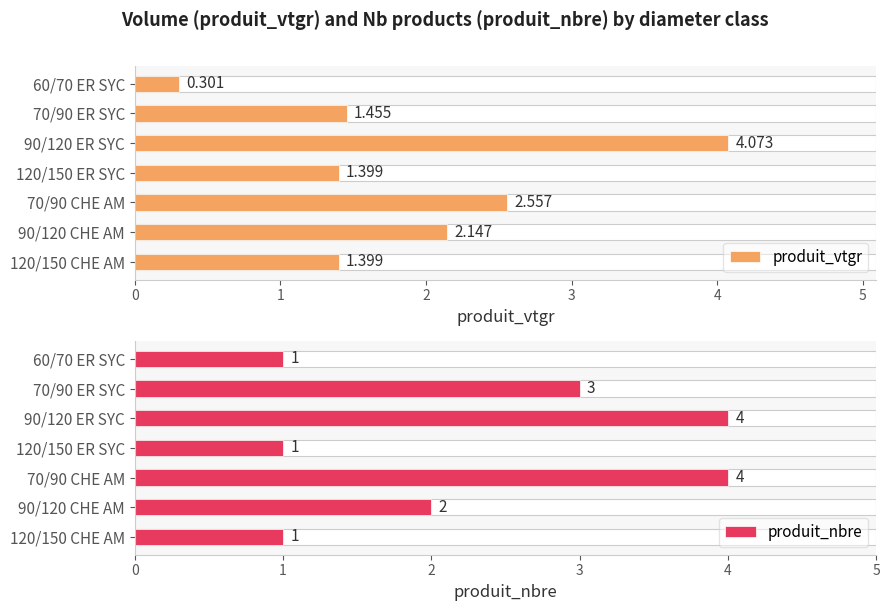

Between 70/90 CHE AM and 90/120 CHE AM, which series saw the biggest shift?

produit_nbre